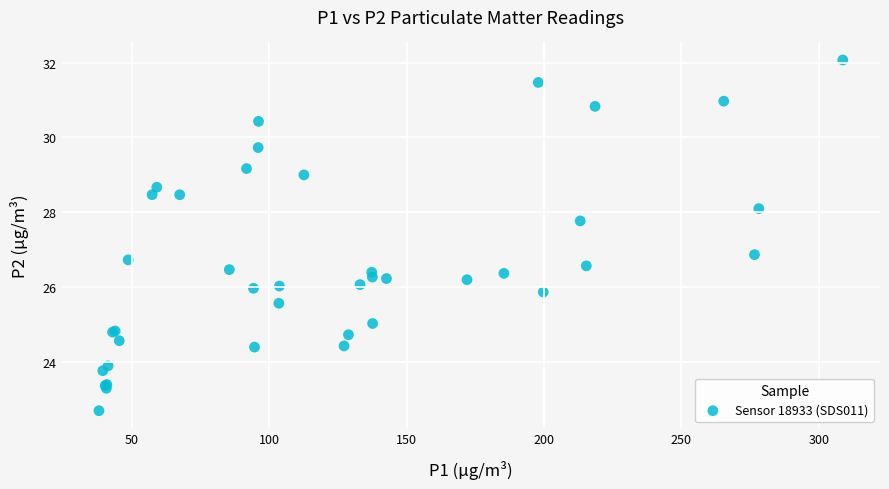

What Y value in the scatter plot is closest to 27?

26.9